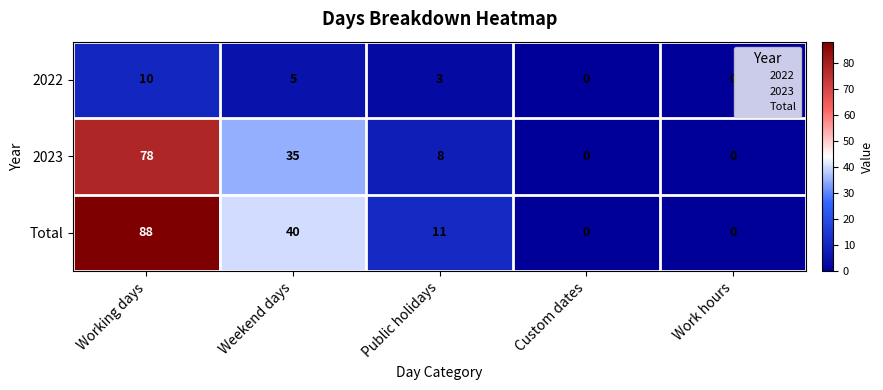

What is the difference between the 2023 values at Weekend days and Work hours?

35